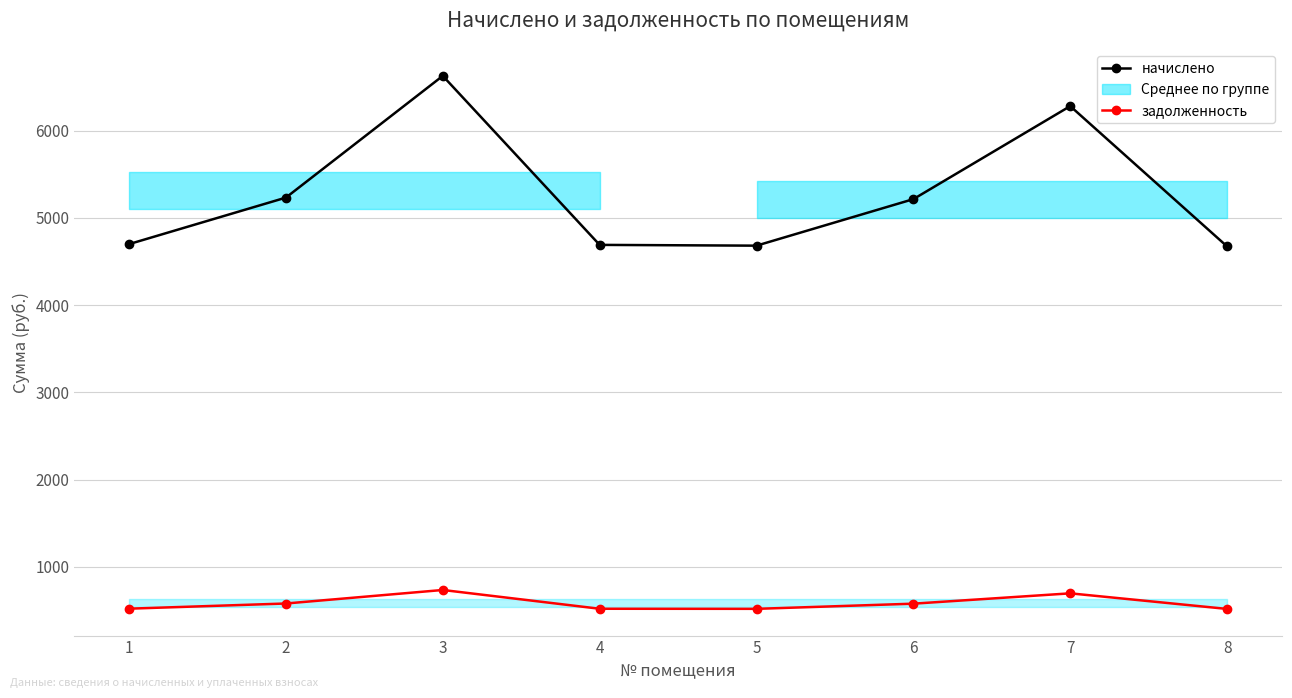

Which series has the largest total across all categories?

начислено